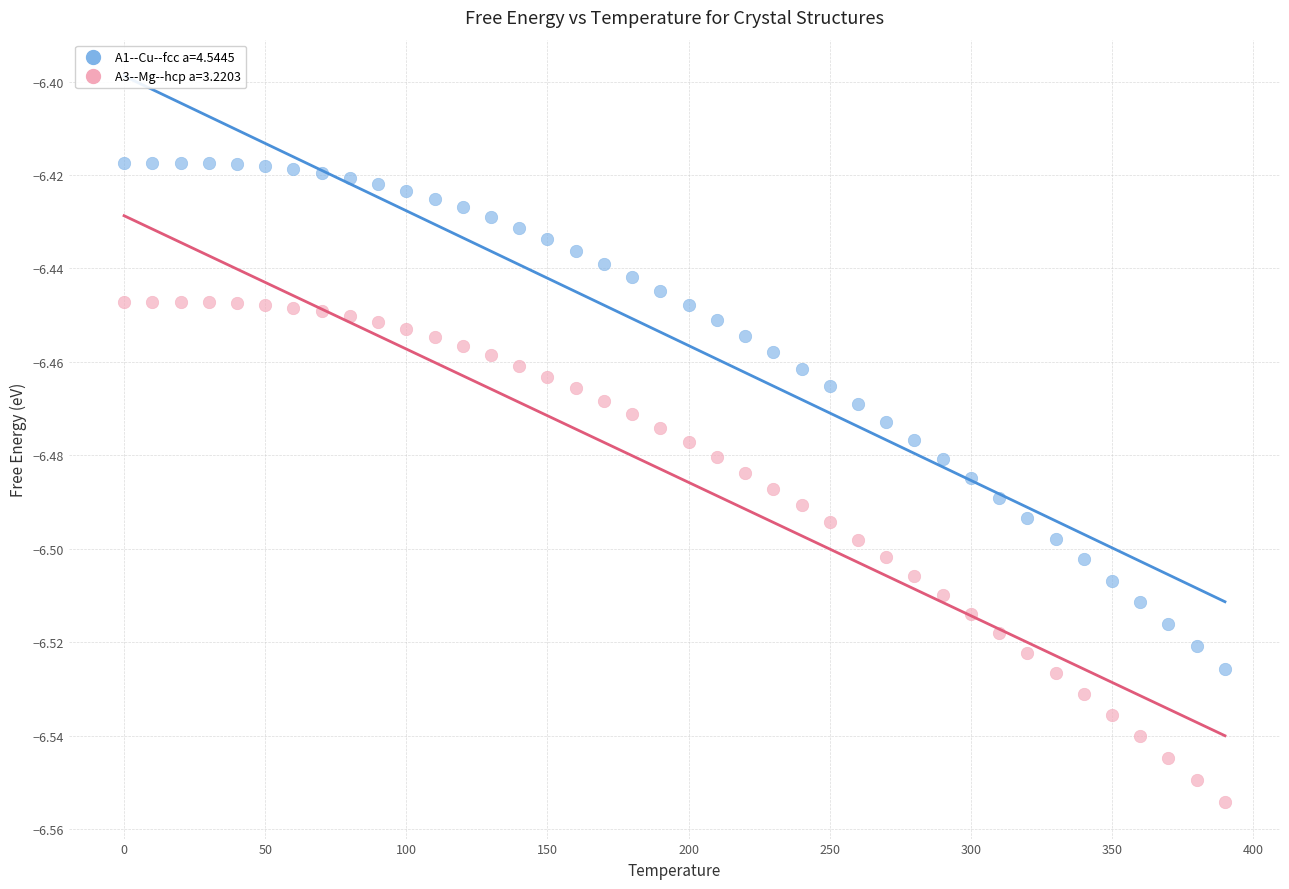

Which series contains the highest Y value?

A1--Cu--fcc a=4.5445